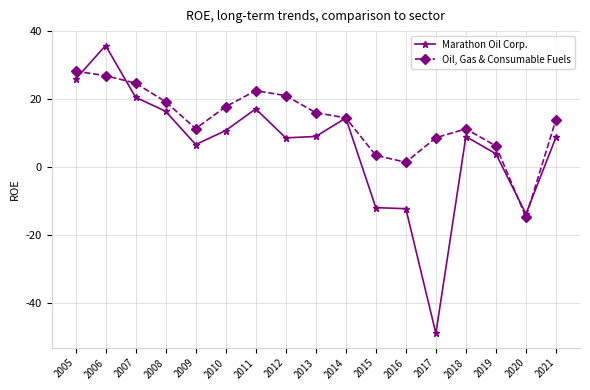

At how many categories does at least one series exceed 0?

16